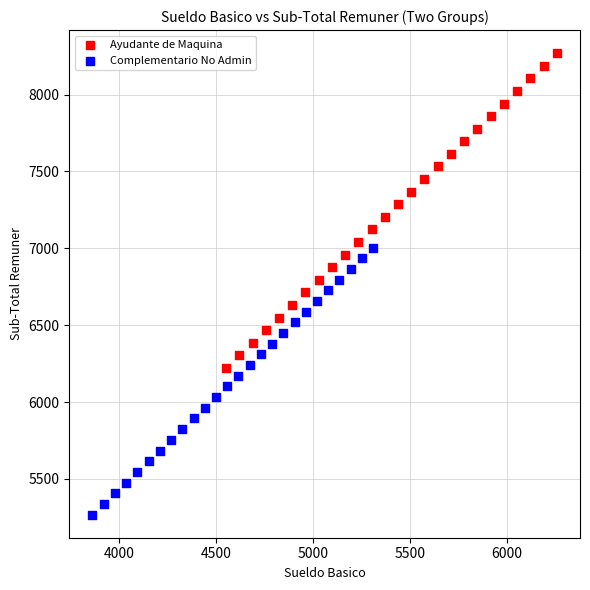

Which series has the largest Y range (max minus min)?

Ayudante de Maquina